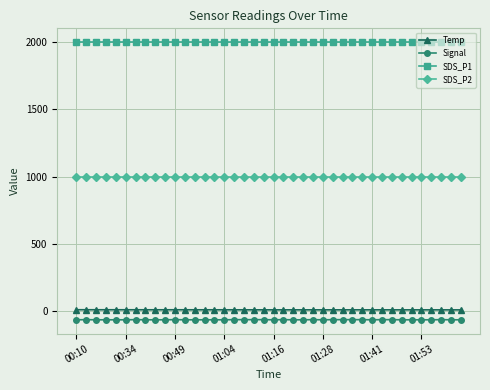

True or false: Signal and SDS_P1 cross at least once.

False